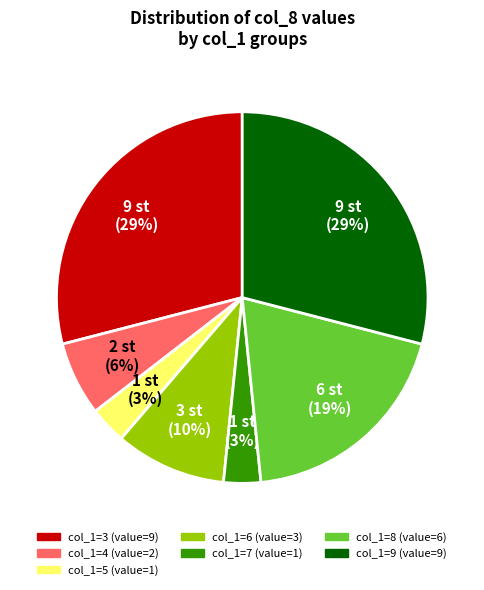

Does any single category account for the majority?

No